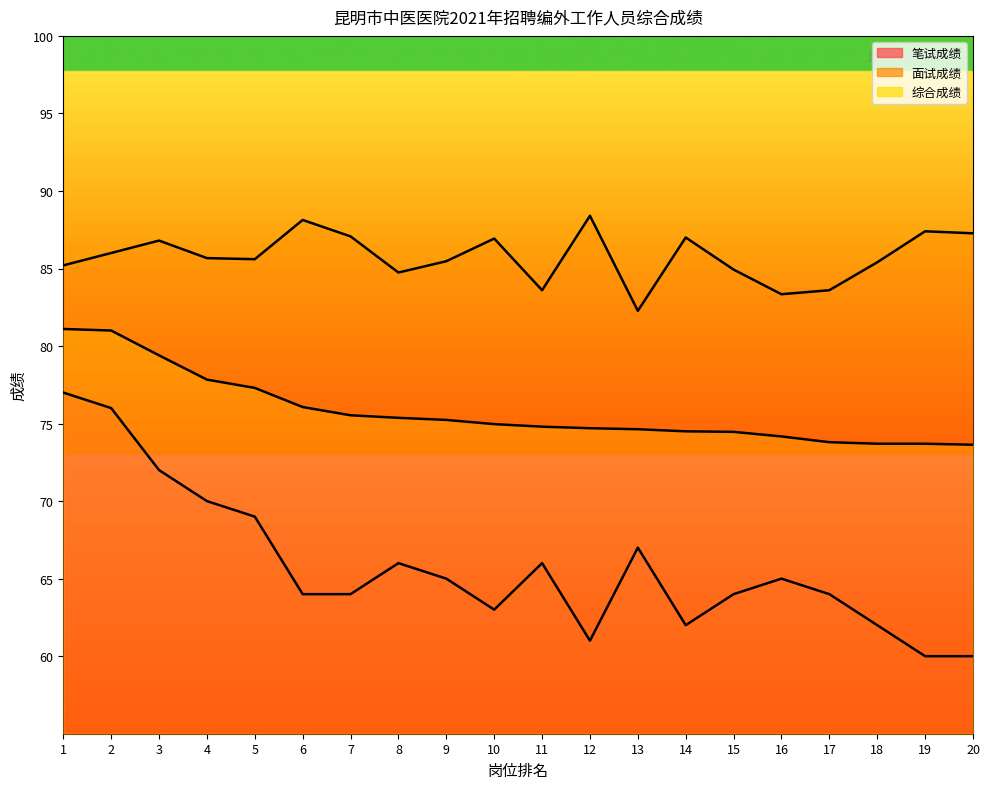

True or false: 面试成绩 and 笔试成绩 cross at least once.

False